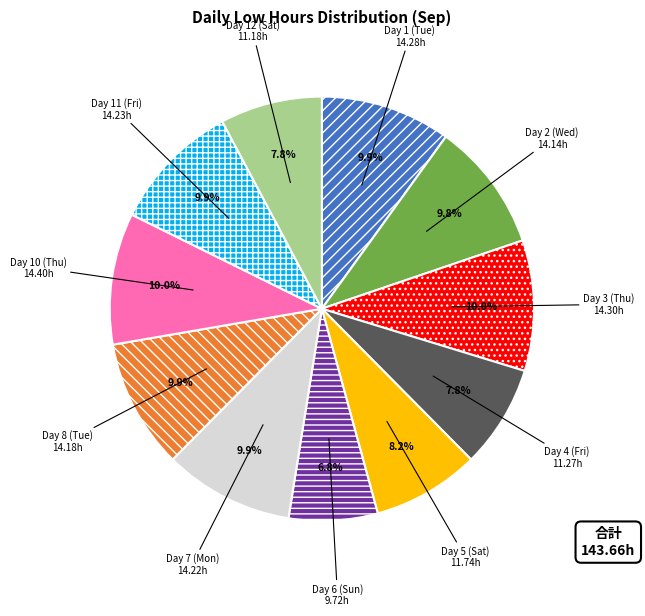

What percentage do Day 7 (Mon) and Day 1 (Tue) together represent?

19.8%